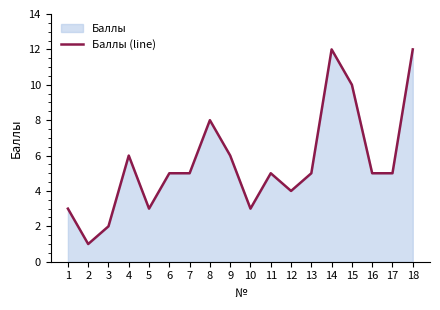

Reading left to right, what are all the values shown in this chart?

1=3	2=1	3=2	4=6	5=3	6=5	7=5	8=8	9=6	10=3	11=5	12=4	13=5	14=12	15=10	16=5	17=5	18=12